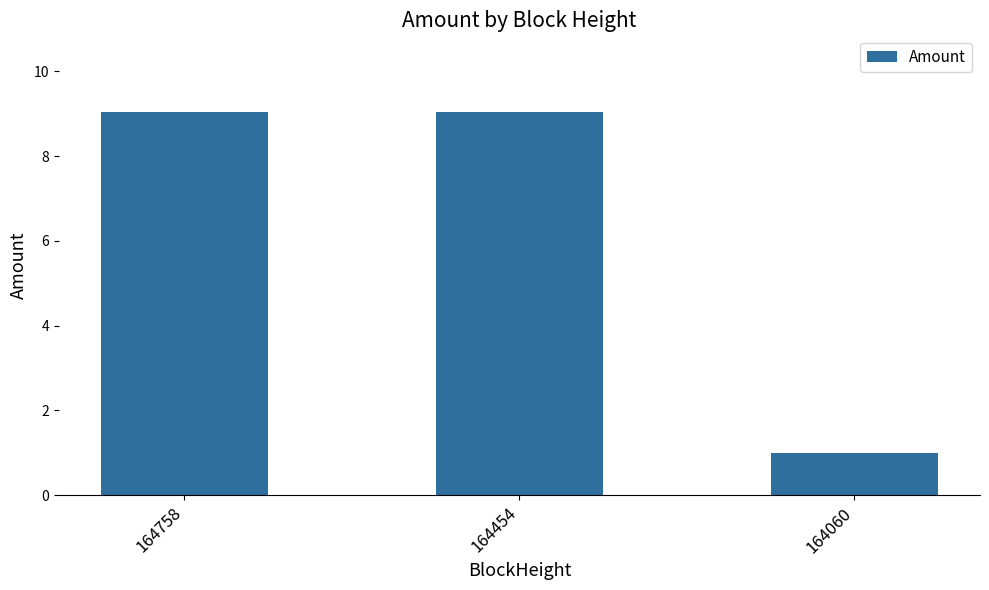

Reading left to right, list all the values displayed in this chart.

164758=9.0	164454=9.0	164060=1.0